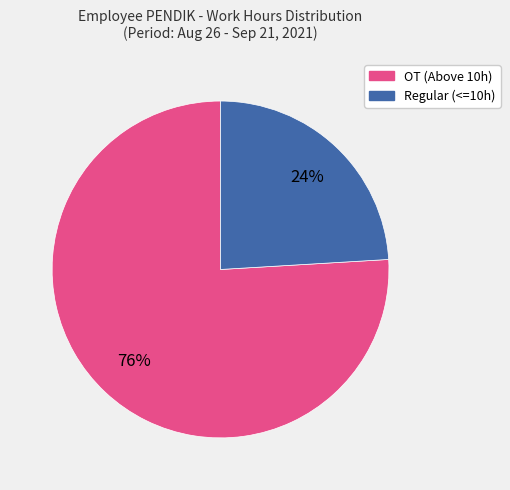

Is there any slice that represents more than half of the pie?

Yes